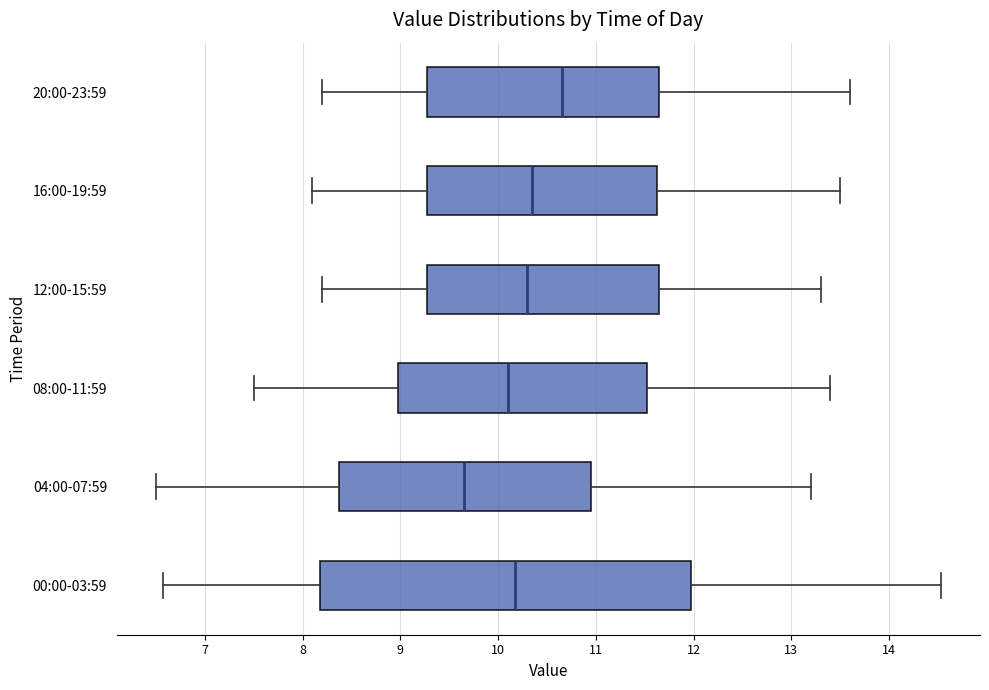

Where is the left edge of the box for 08:00-11:59 on the x-axis? The values are not printed on the chart, so give them approximately, as read against the axis.

9.0